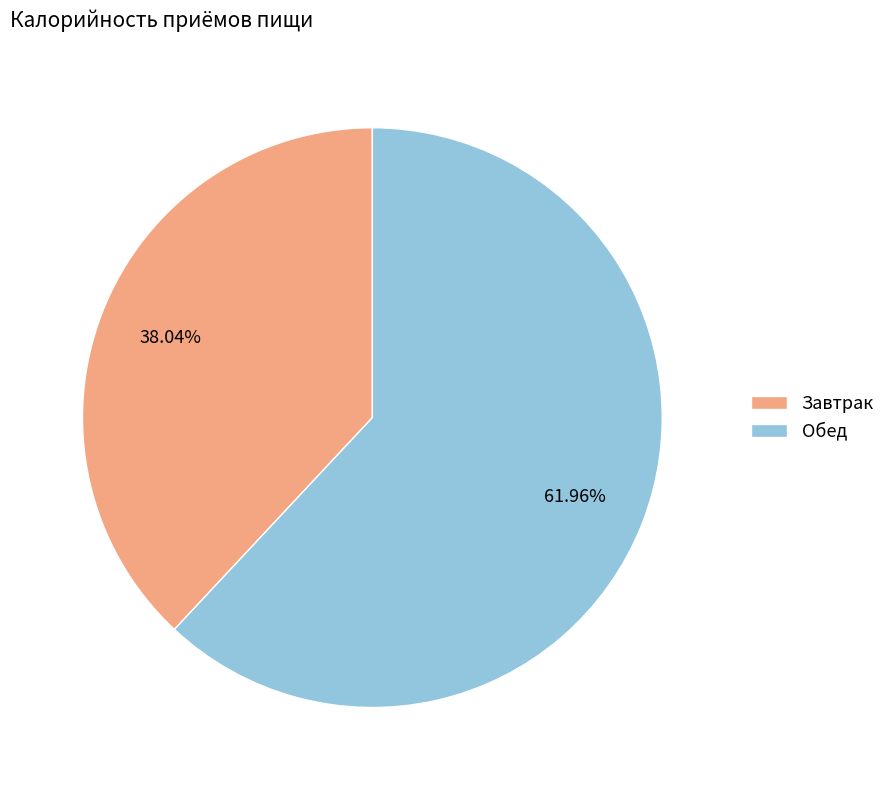

How many slices are in this pie chart?

2